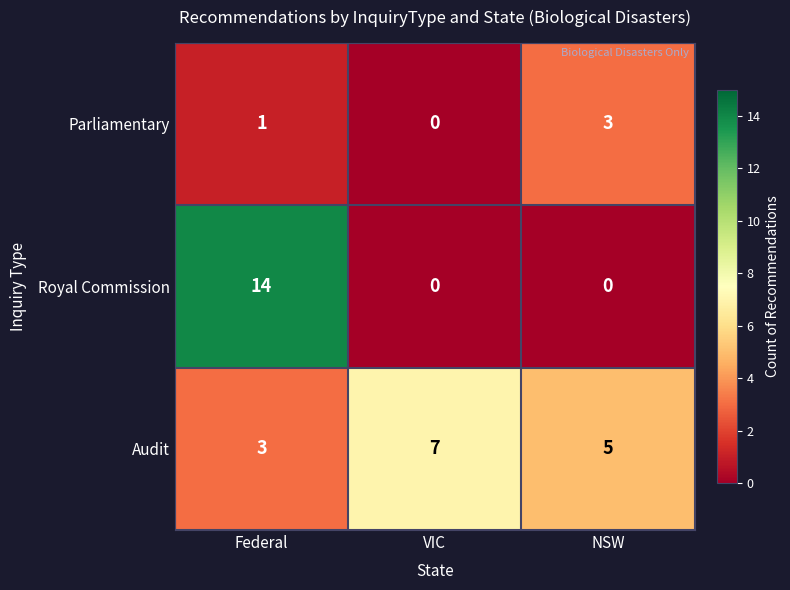

Where is Parliamentary nearest to the value 1?

Federal